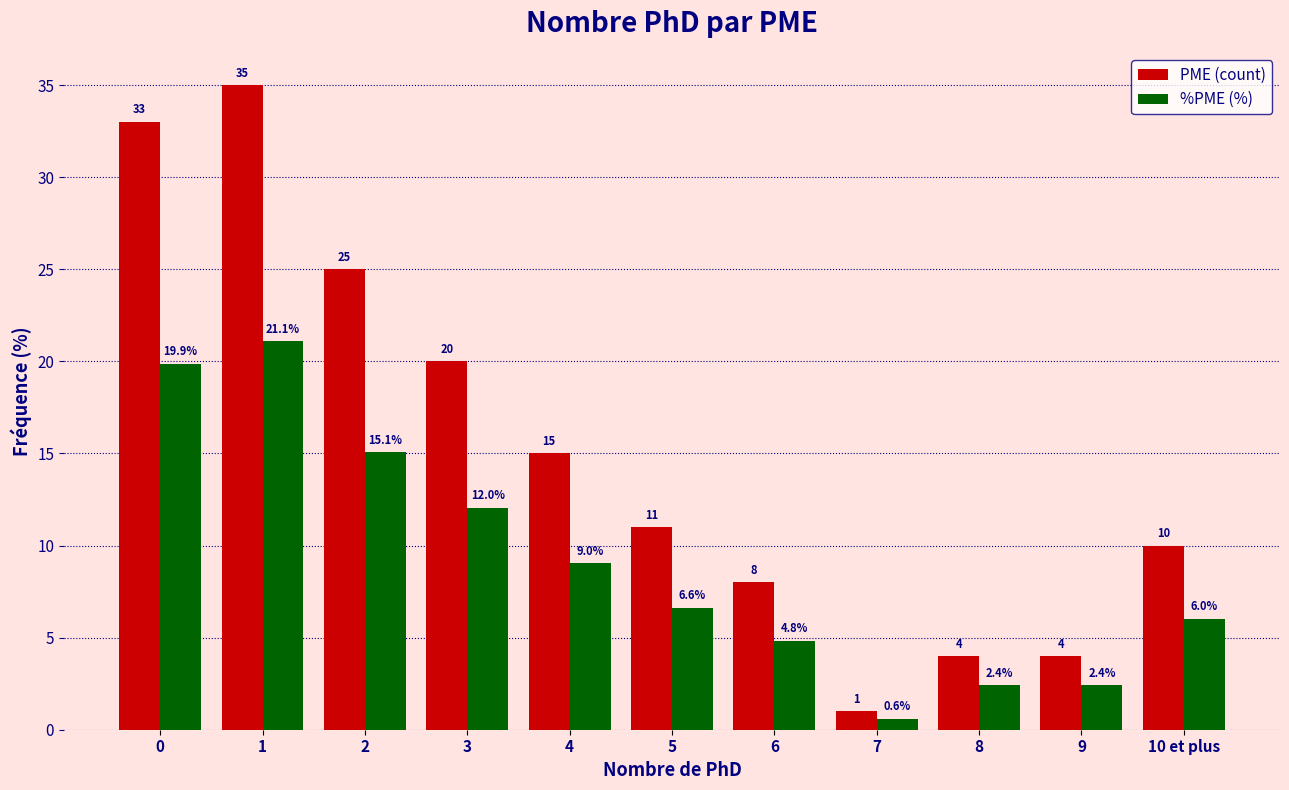

Is it true that PME (count) equals 20.0 at 3?

True